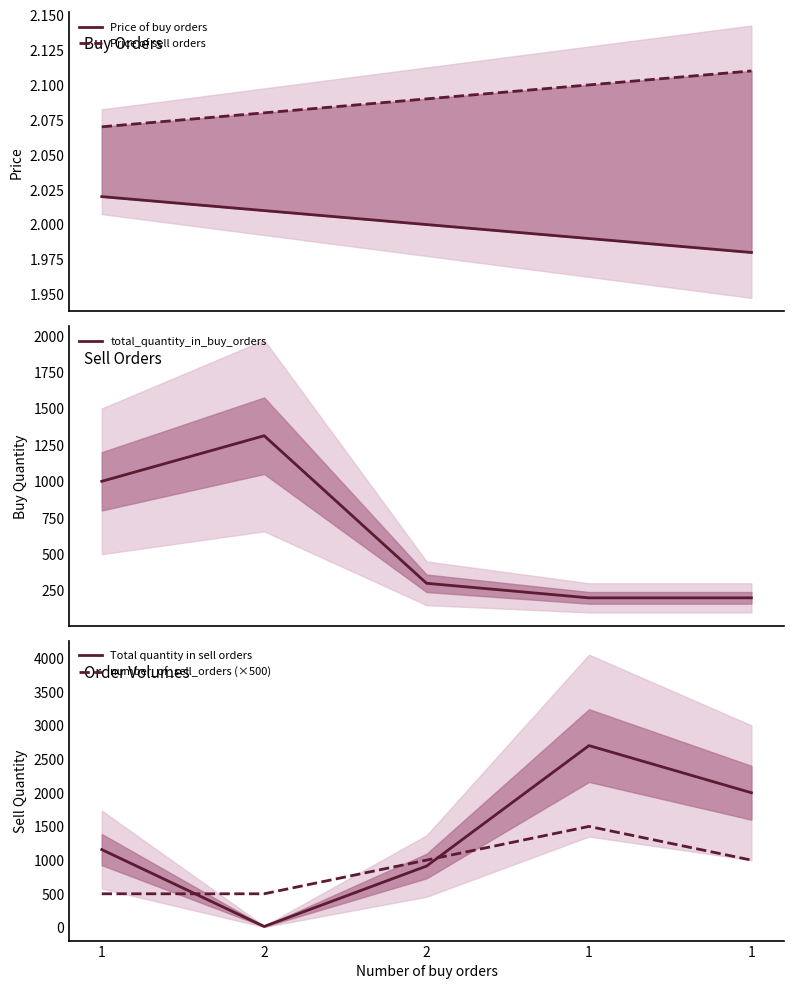

What is the value of the Price of buy orders point at the 4th from the left?

2.0